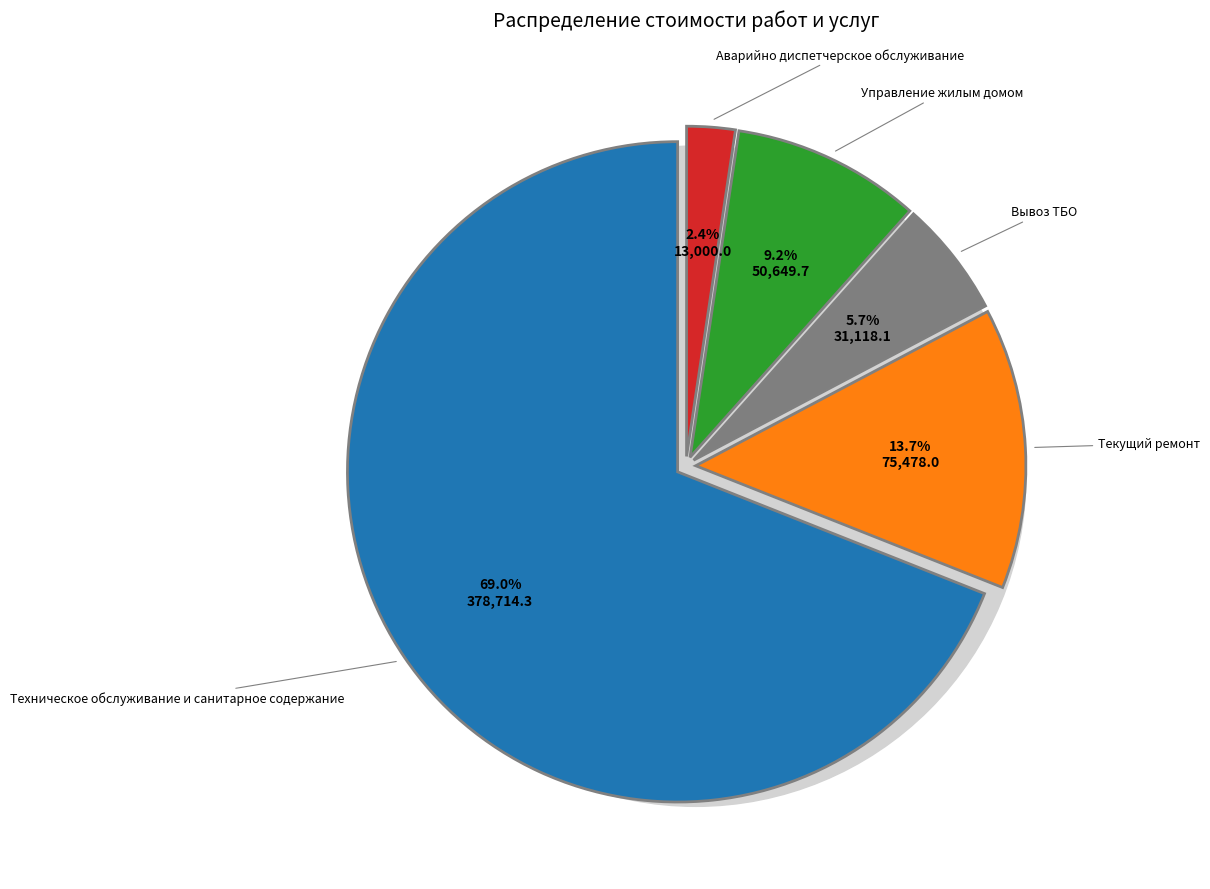

The Техническое обслуживание и санитарное содержание slice represents 69% of the pie. True or false?

True